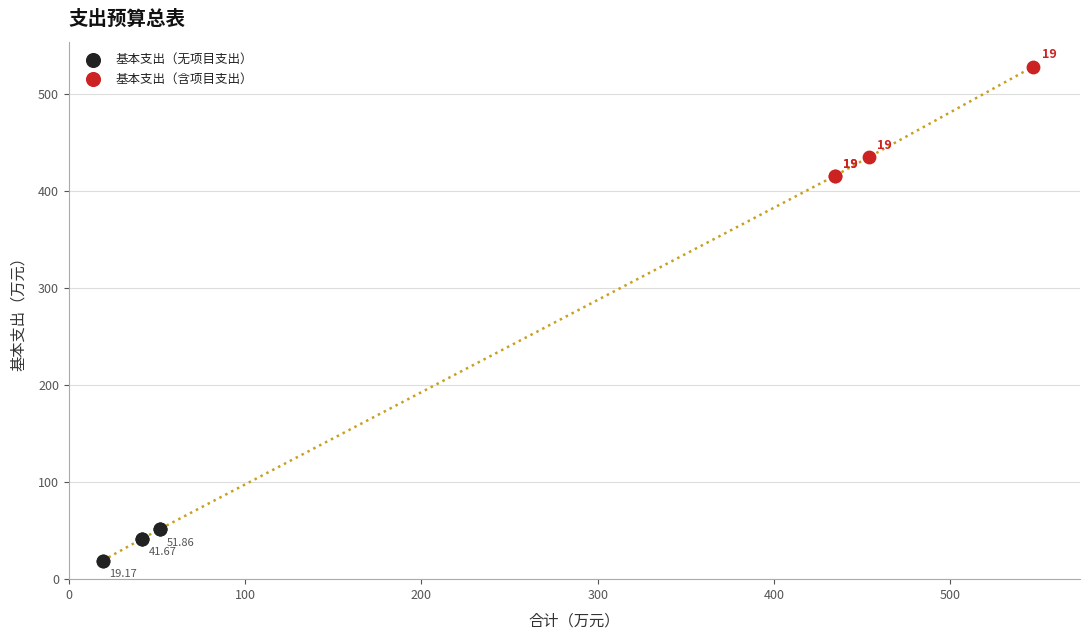

Which series has the largest Y range (max minus min)?

基本支出（含项目支出）